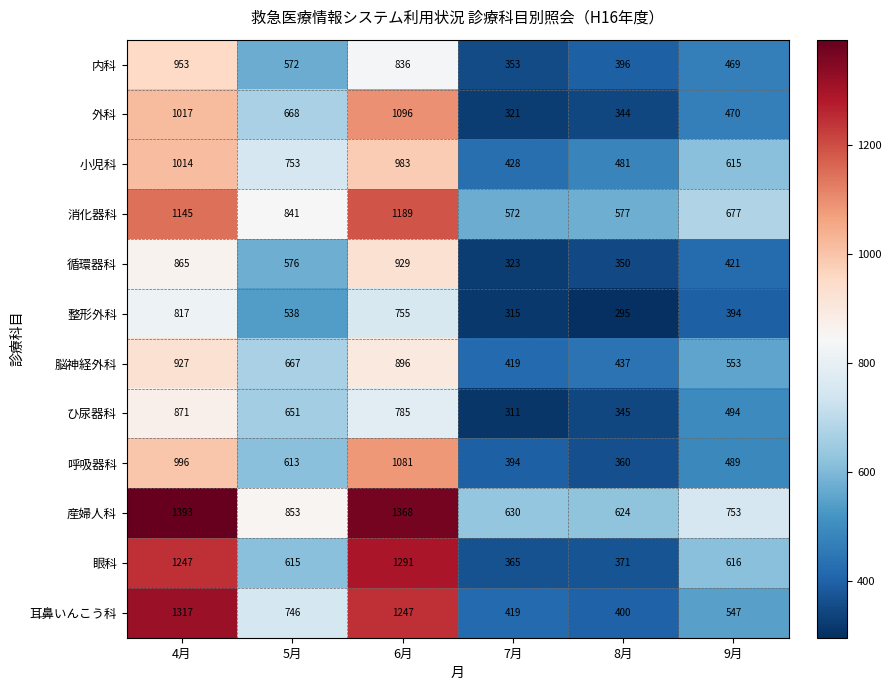

How many series are shown in this chart?

12